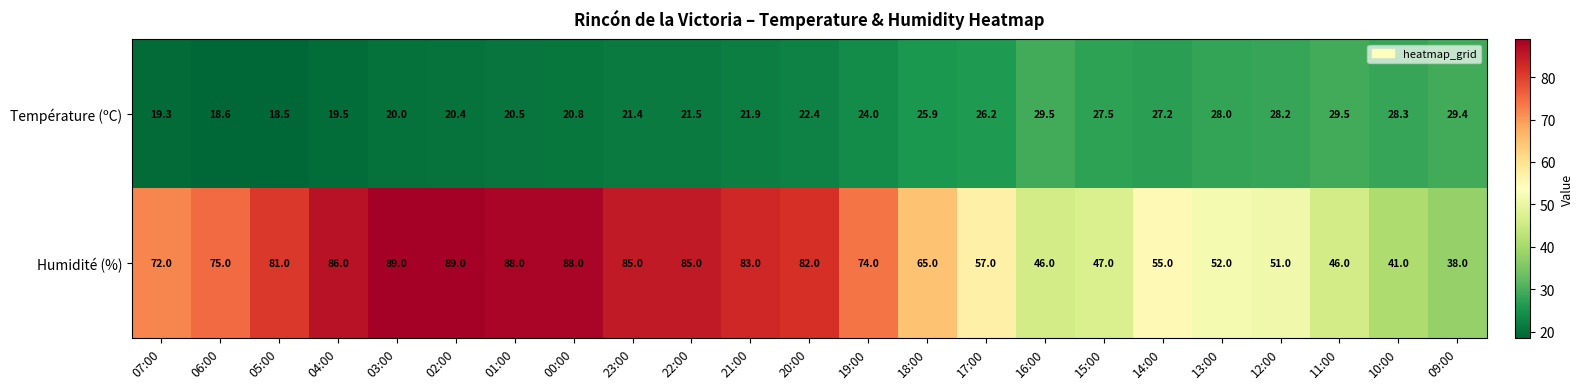

Between 13:00 and 12:00, which series saw the biggest shift?

Humidité (%)